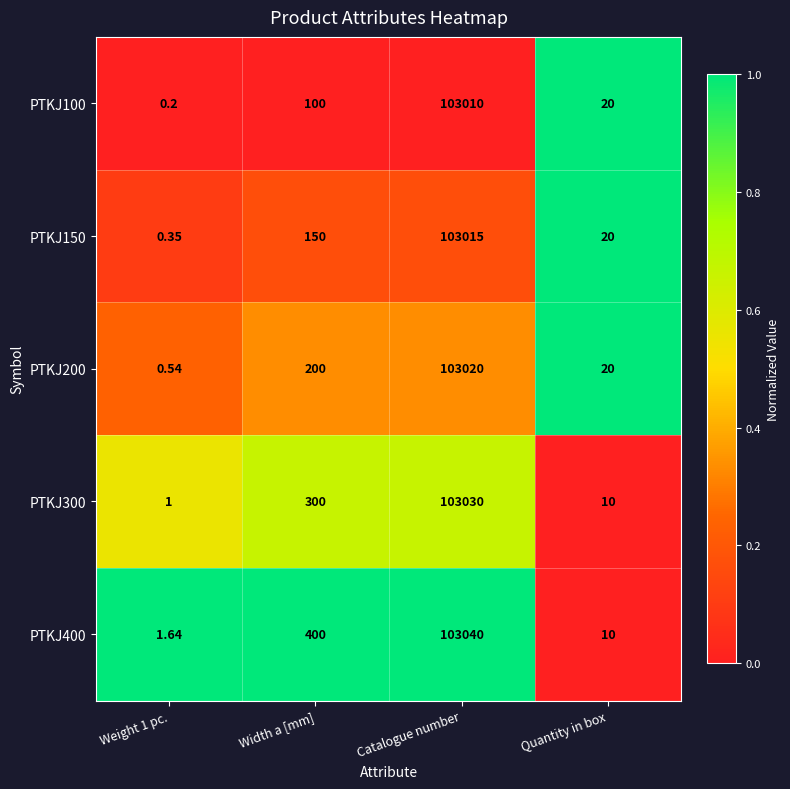

Is the value of PTKJ150 at Width a [mm] greater than the value of PTKJ100 at Quantity in box?

Yes